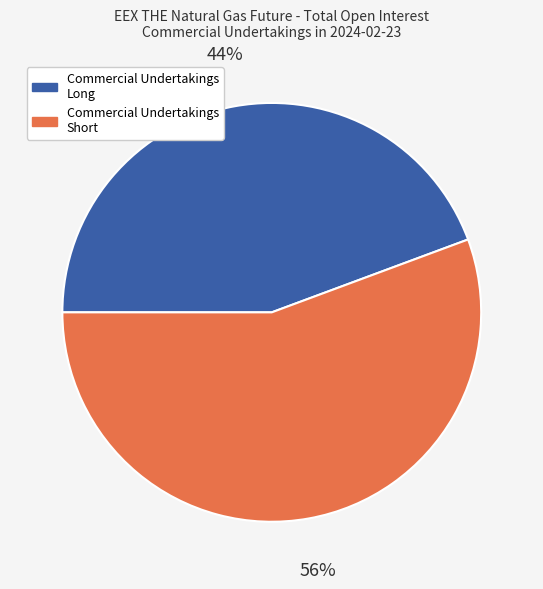

Does any single category account for the majority?

Yes